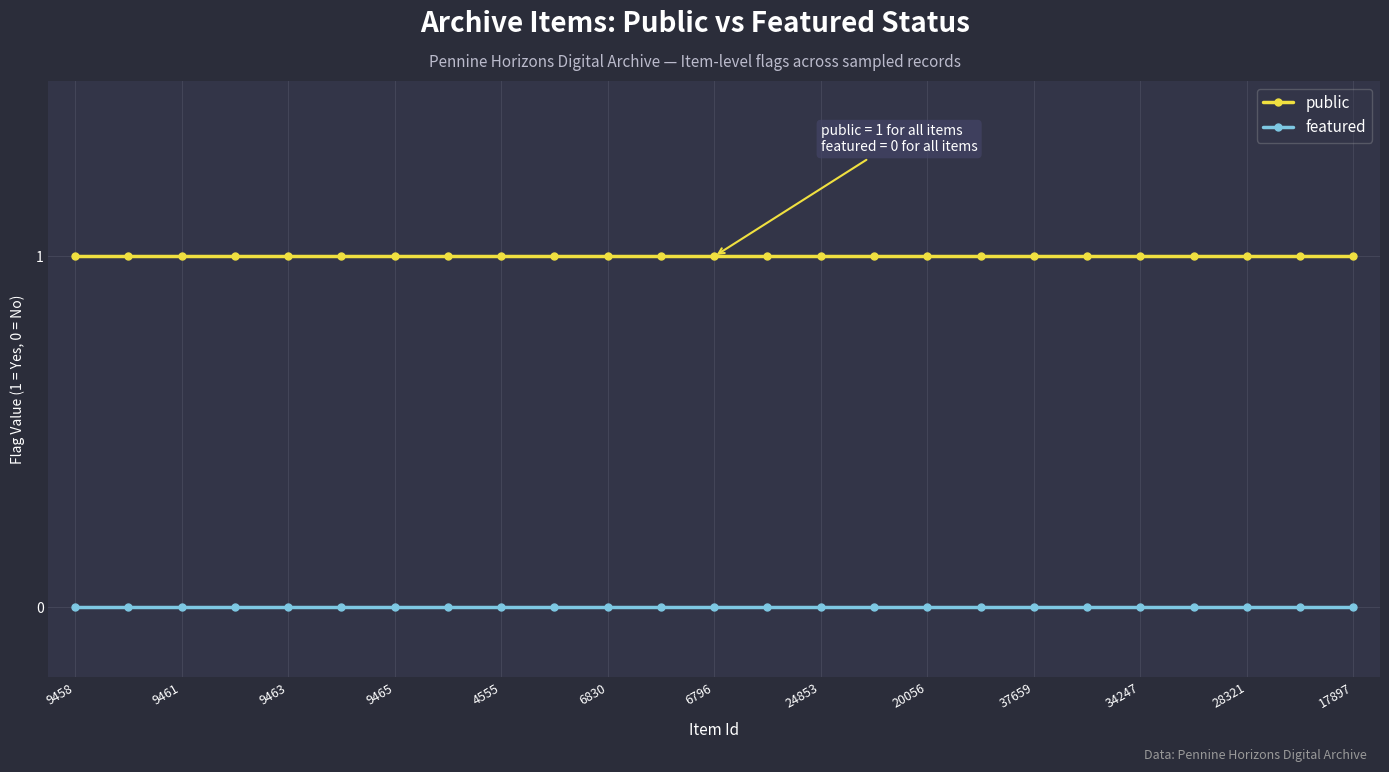

Which series has the largest total across all categories?

public